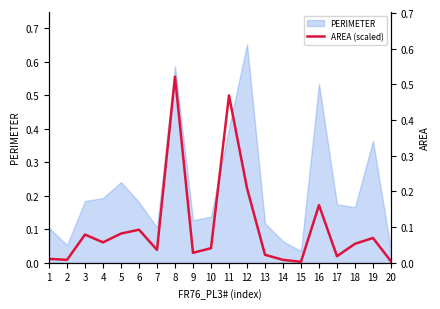

What is the average value?

0.1